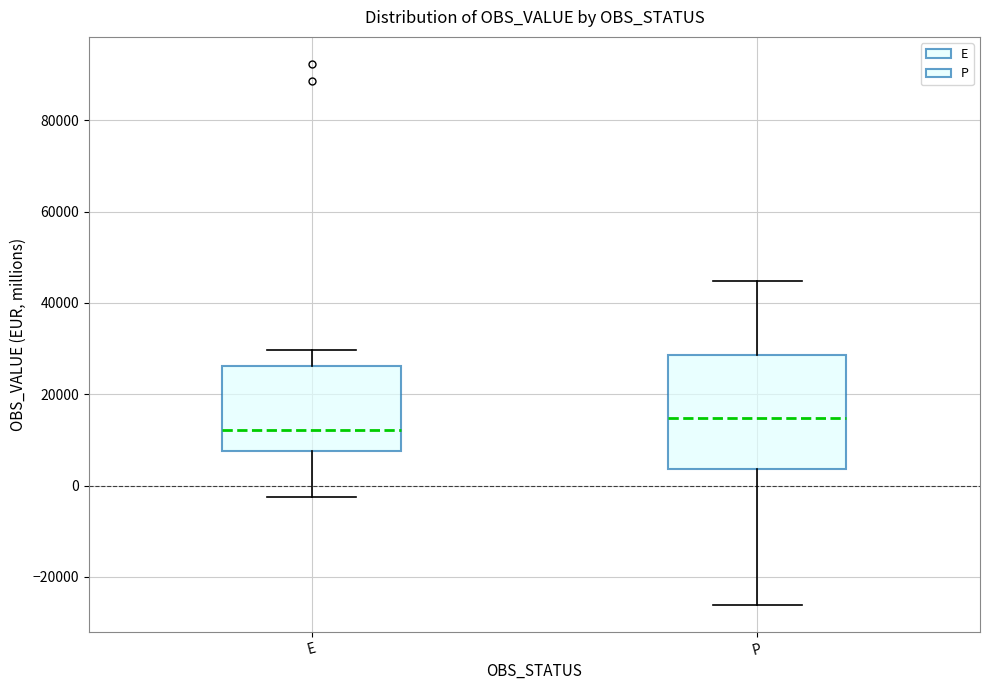

Where does the lower whisker of the box for E end on the y-axis? The values are not printed on the chart, so give them approximately, as read against the axis.

-2000